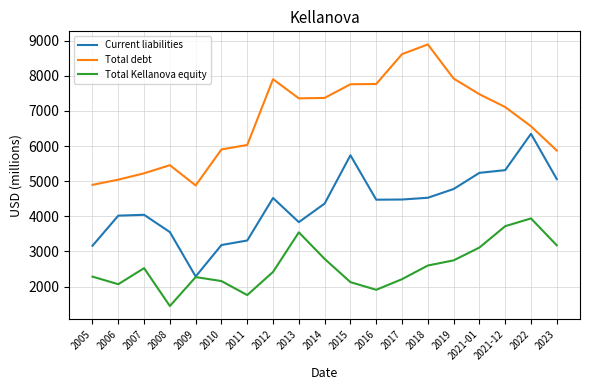

The value of Current liabilities at 2011 is 3313. True or false?

True